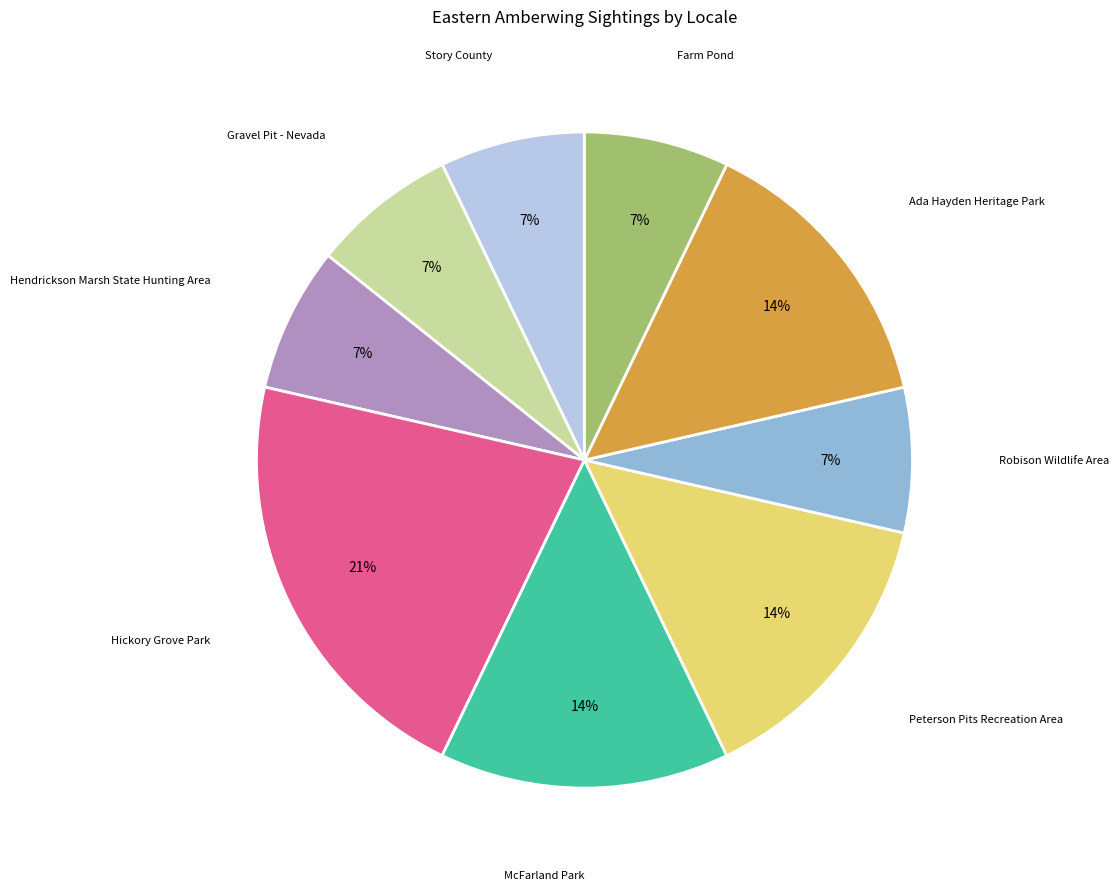

What is the largest slice in the pie chart?

Hickory Grove Park